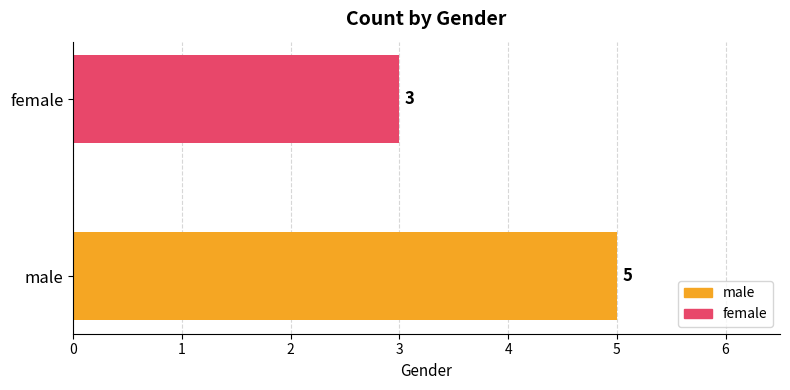

Rank the categories by value from lowest to highest.

female, male